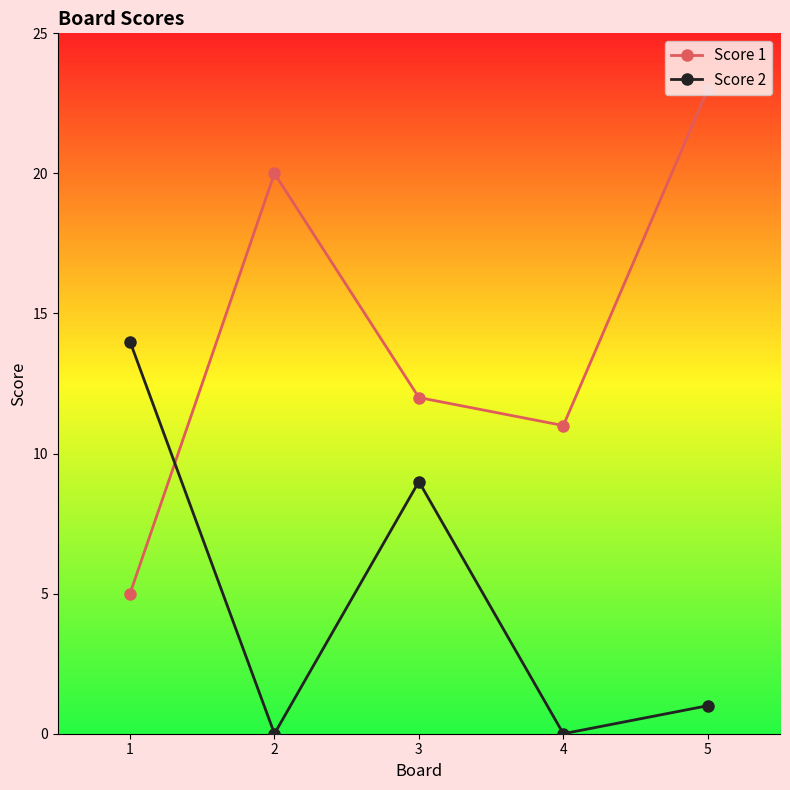

At which label does Score 1 first exceed 12?

2